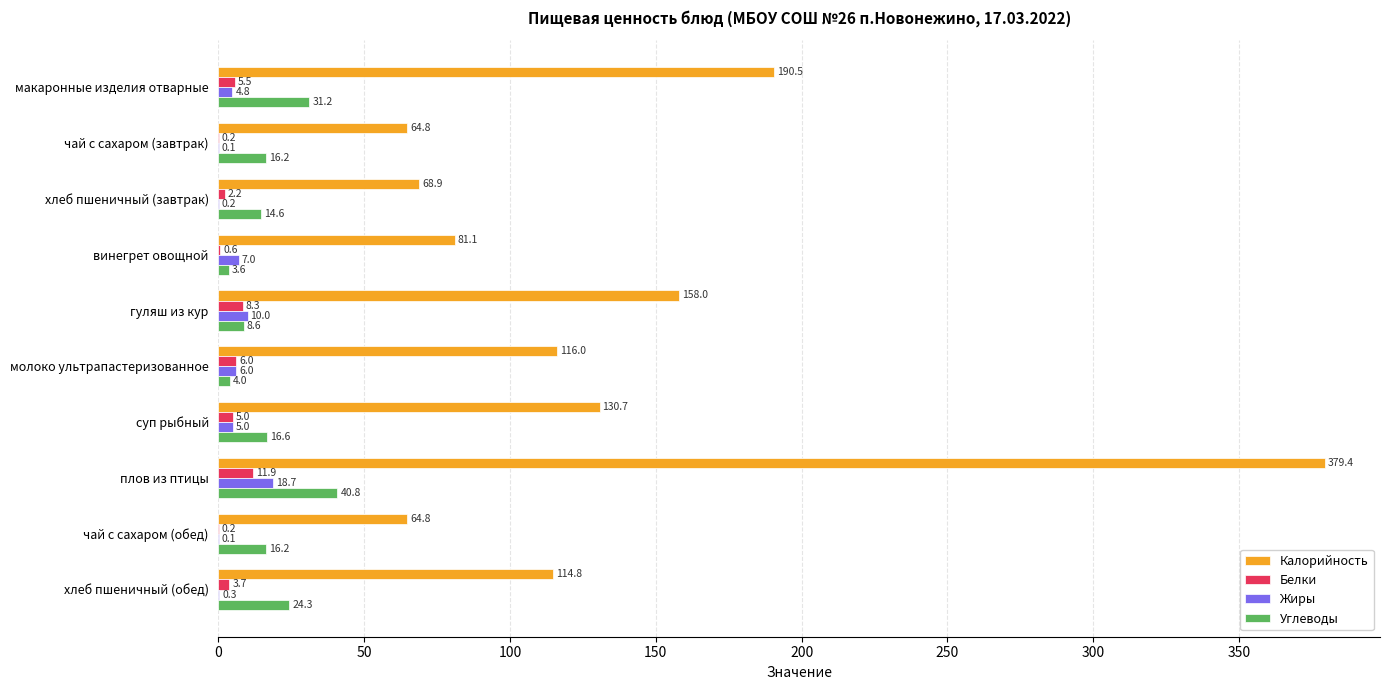

True or false: Белки has a value of 0.6 at винегрет овощной.

True